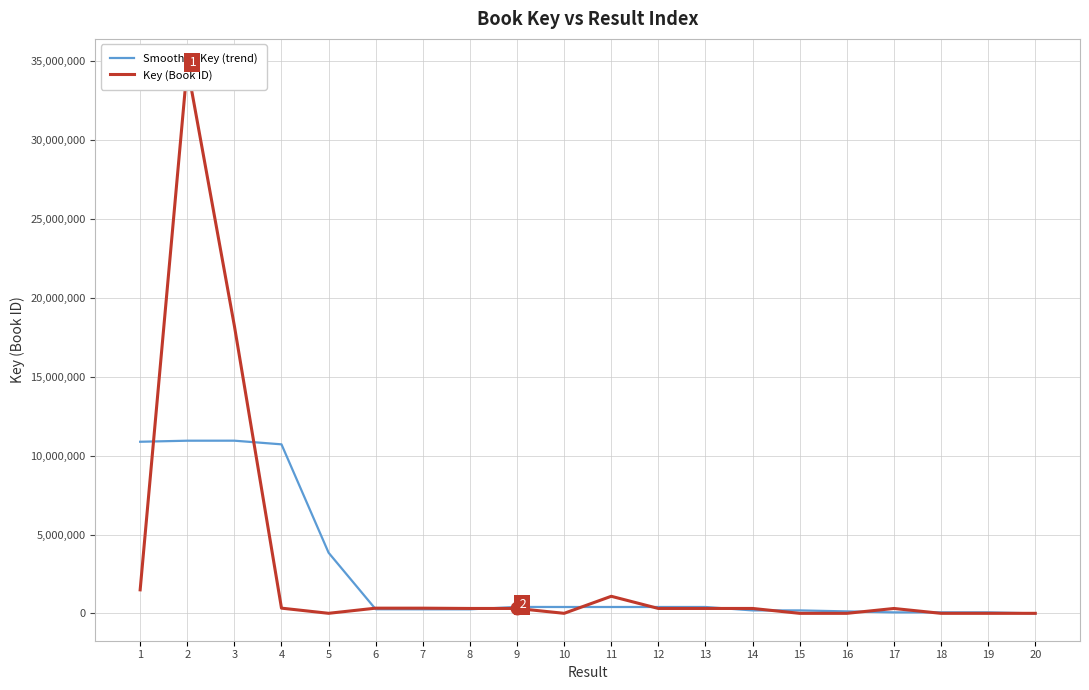

How many categories are shown in the chart?

20